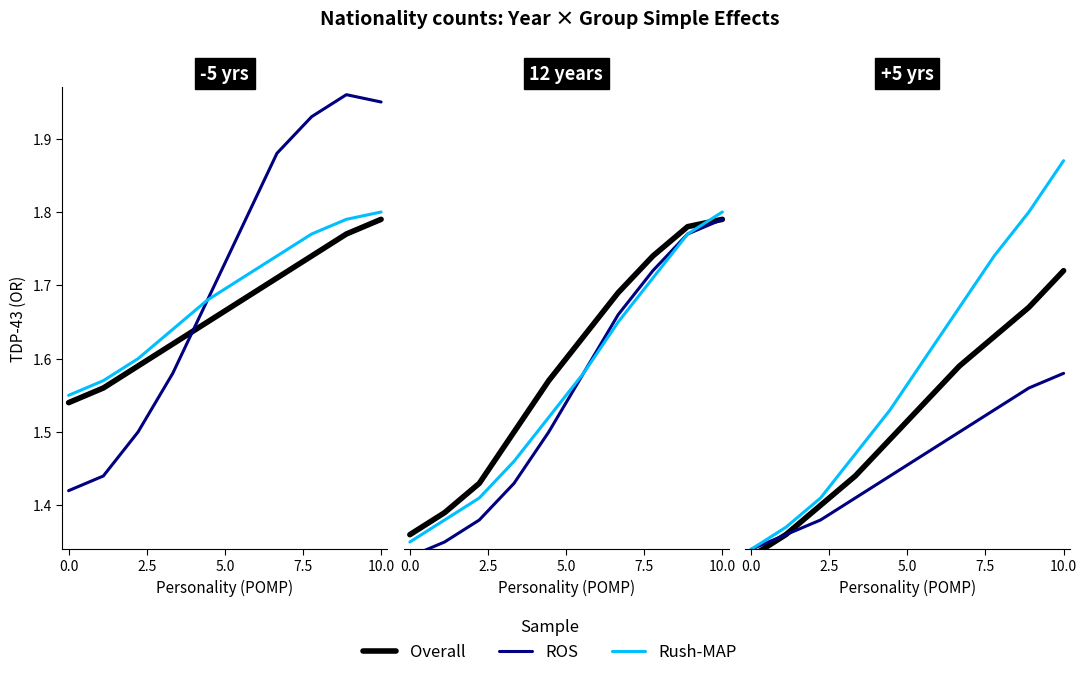

True or false: Overall and Rush-MAP cross at least once.

False